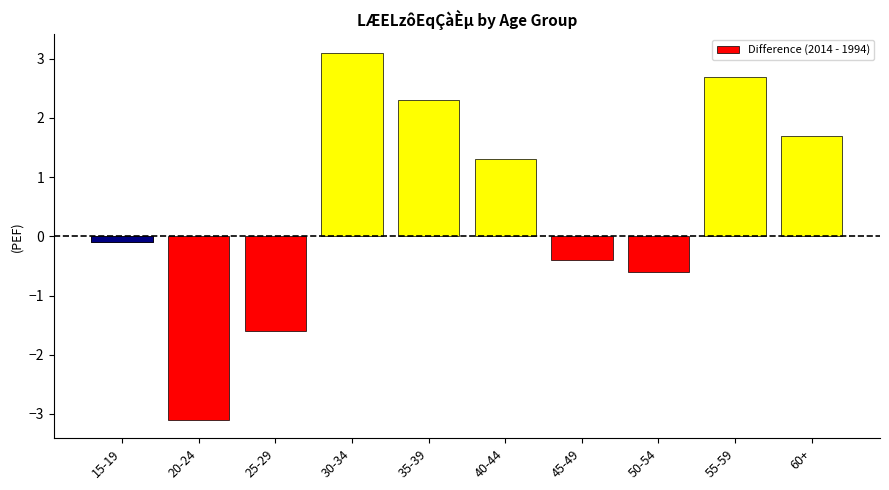

What is the difference between the second highest and second lowest values?

4.3